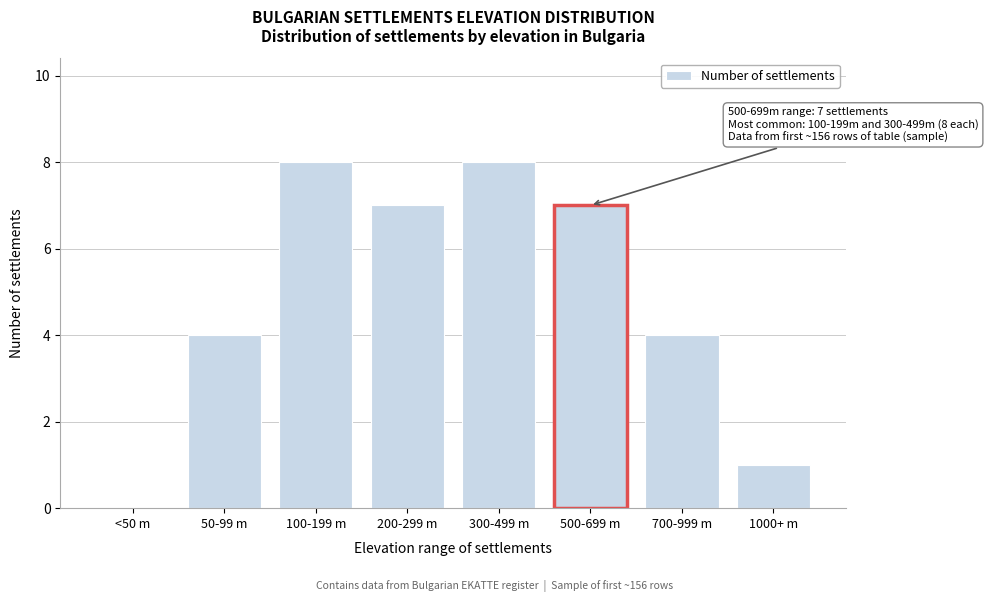

Reading right to left, transcribe all the data shown in this chart.

1000+ m=1	700-999 m=4	500-699 m=7	300-499 m=8	200-299 m=7	100-199 m=8	50-99 m=4	<50 m=0